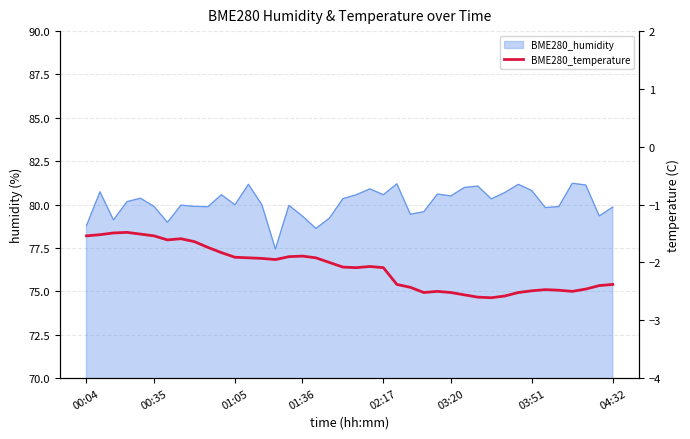

At which label does the data first exceed -2?

00:04